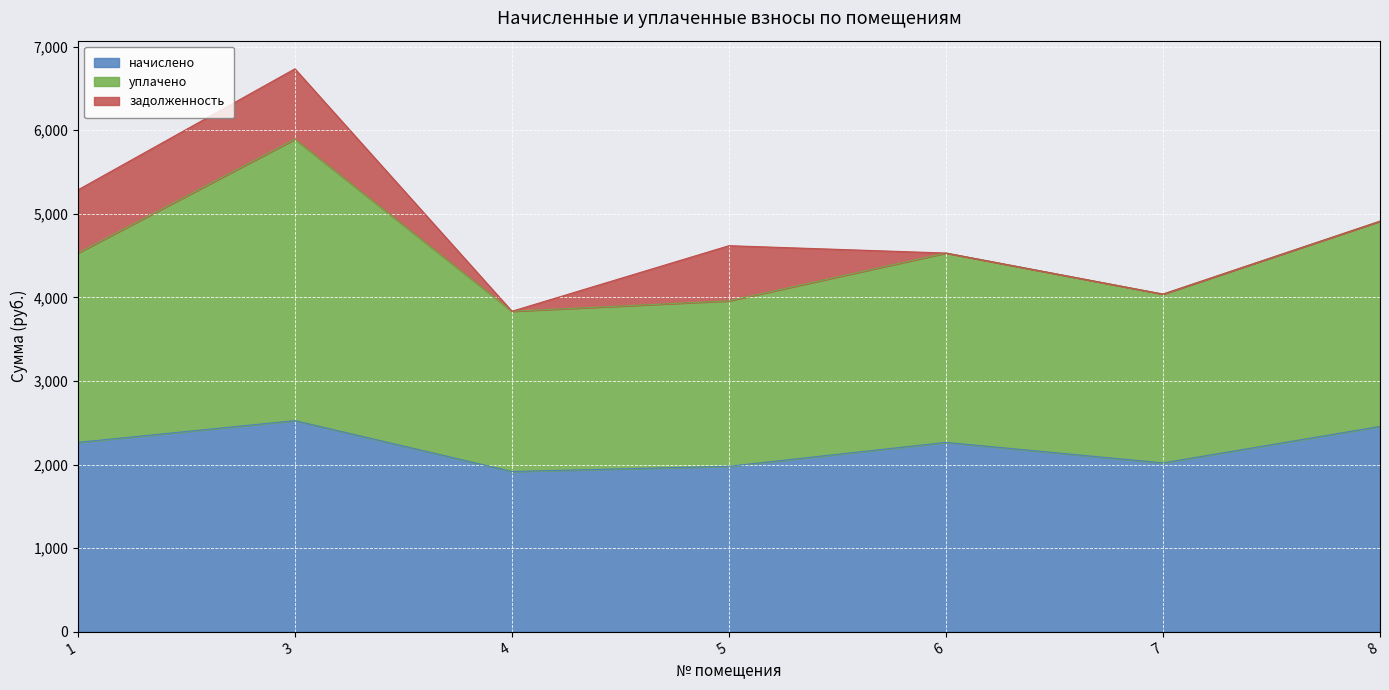

At which category is the sum across all series the highest?

3